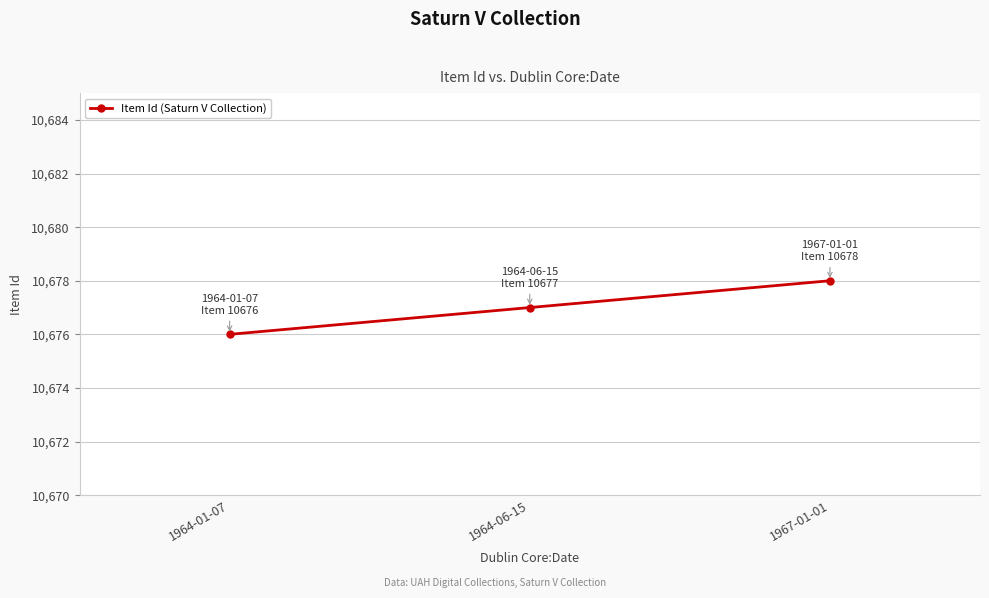

Does the chart have visible grid lines?

Yes